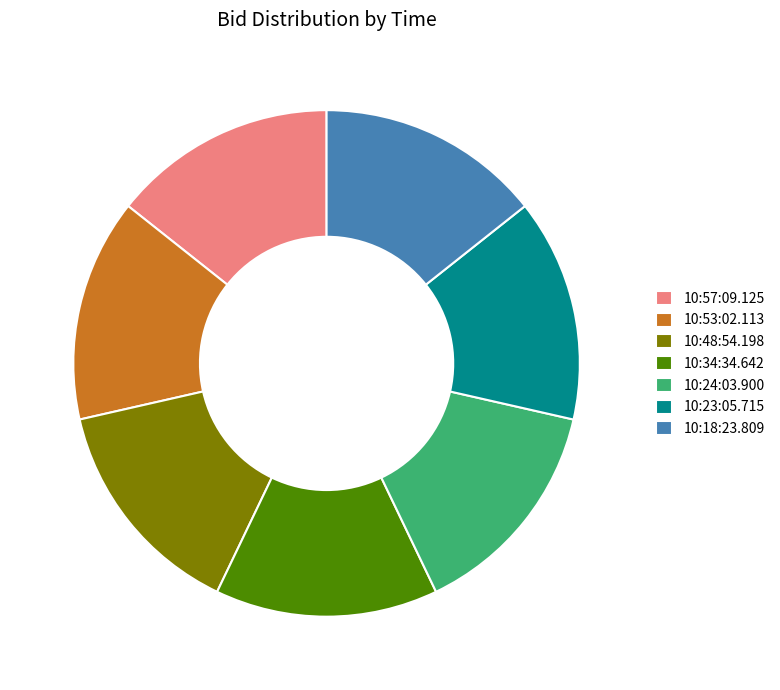

How many segments does this pie chart have?

7